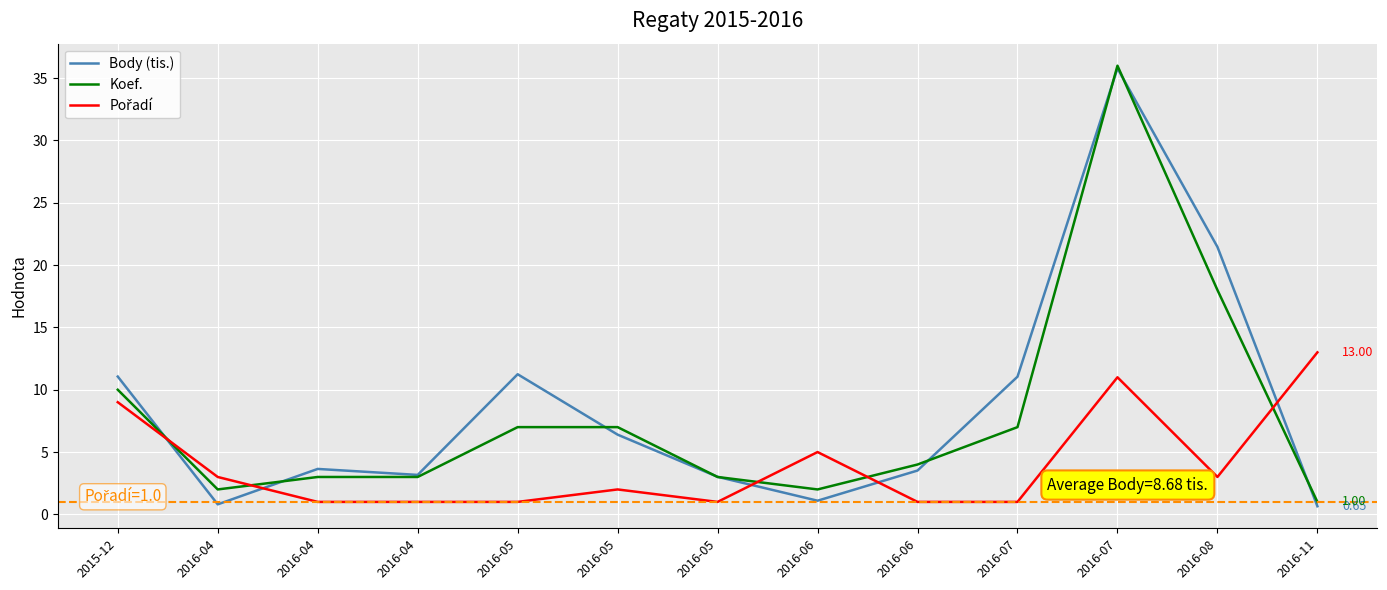

What is the difference between the second highest and second lowest values in the Body (tis.) series?

20.7